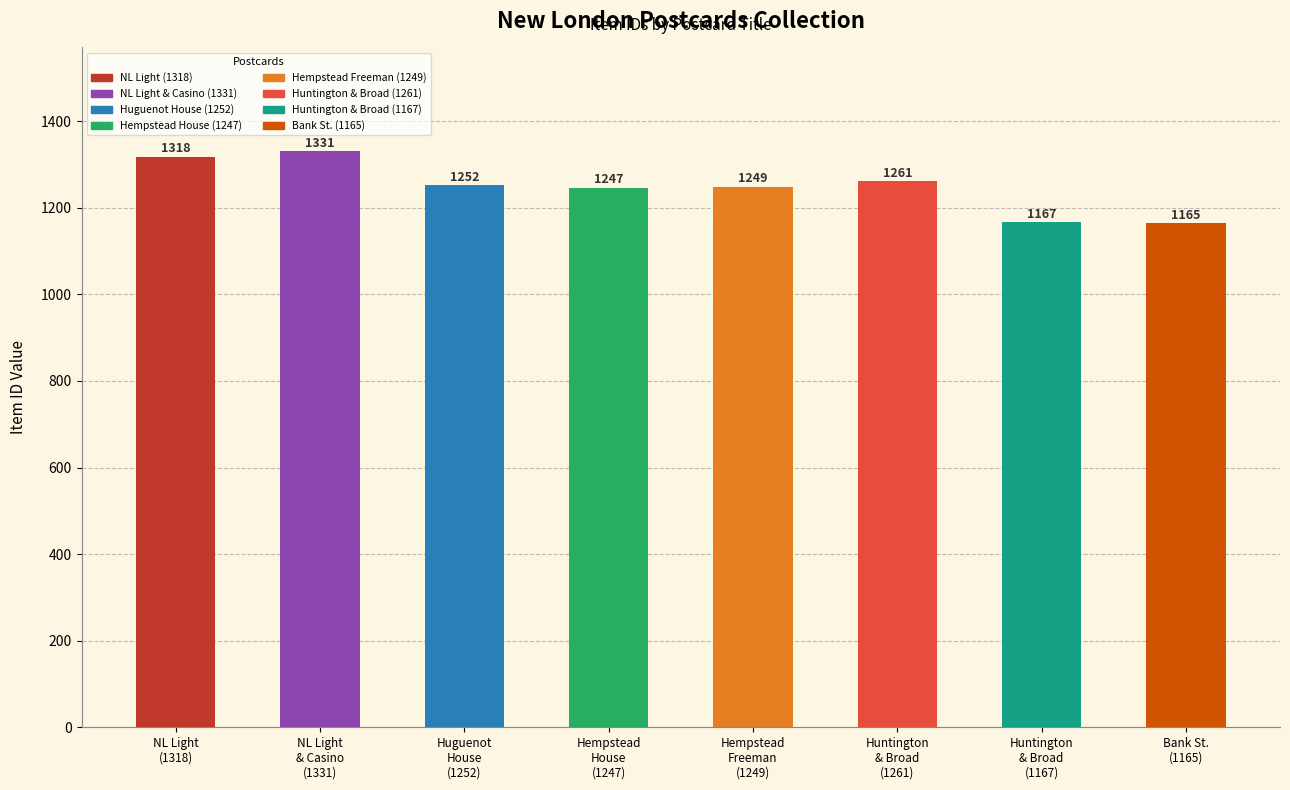

List the labels in order of value, largest first.

NL Light
& Casino
(1331), NL Light
(1318), Huntington
& Broad
(1261), Huguenot
House
(1252), Hempstead
Freeman
(1249), Hempstead
House
(1247), Huntington
& Broad
(1167), Bank St.
(1165)